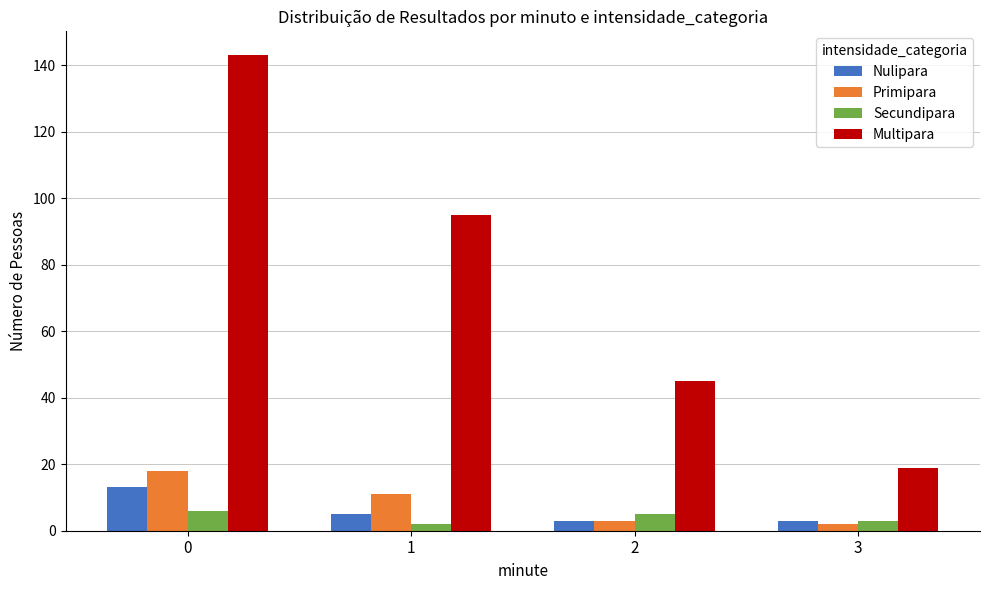

How many bars are there in each group?

4